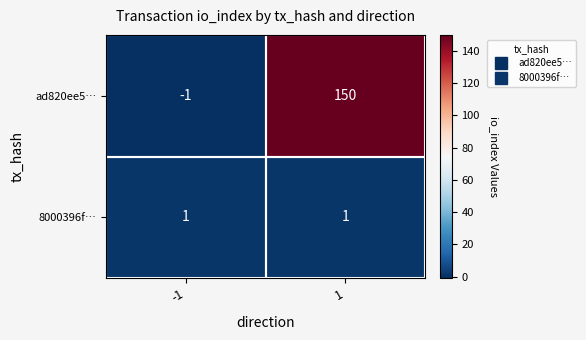

What is the sum of the ad820ee5… values at 1 and -1?

149